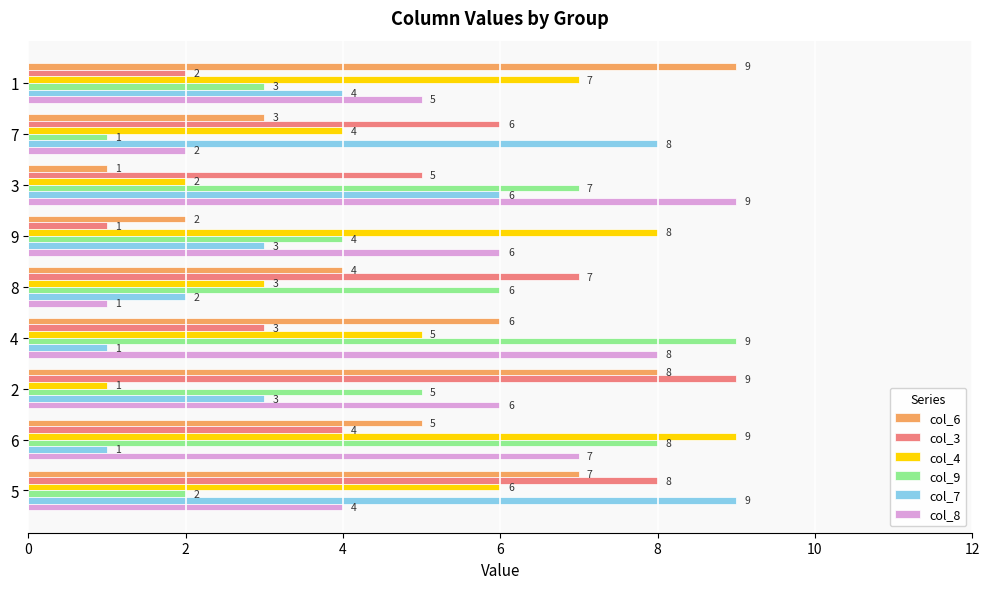

What is the maximum value for col_6?

9